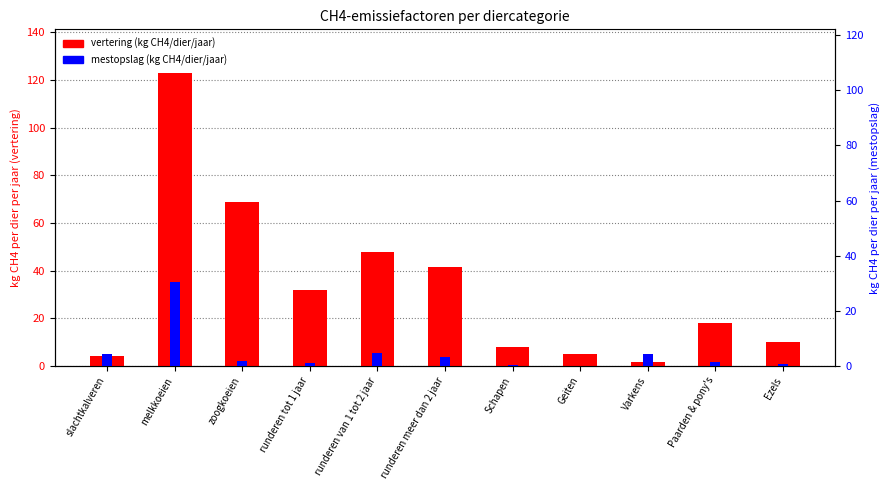

How many groups of bars are there?

11